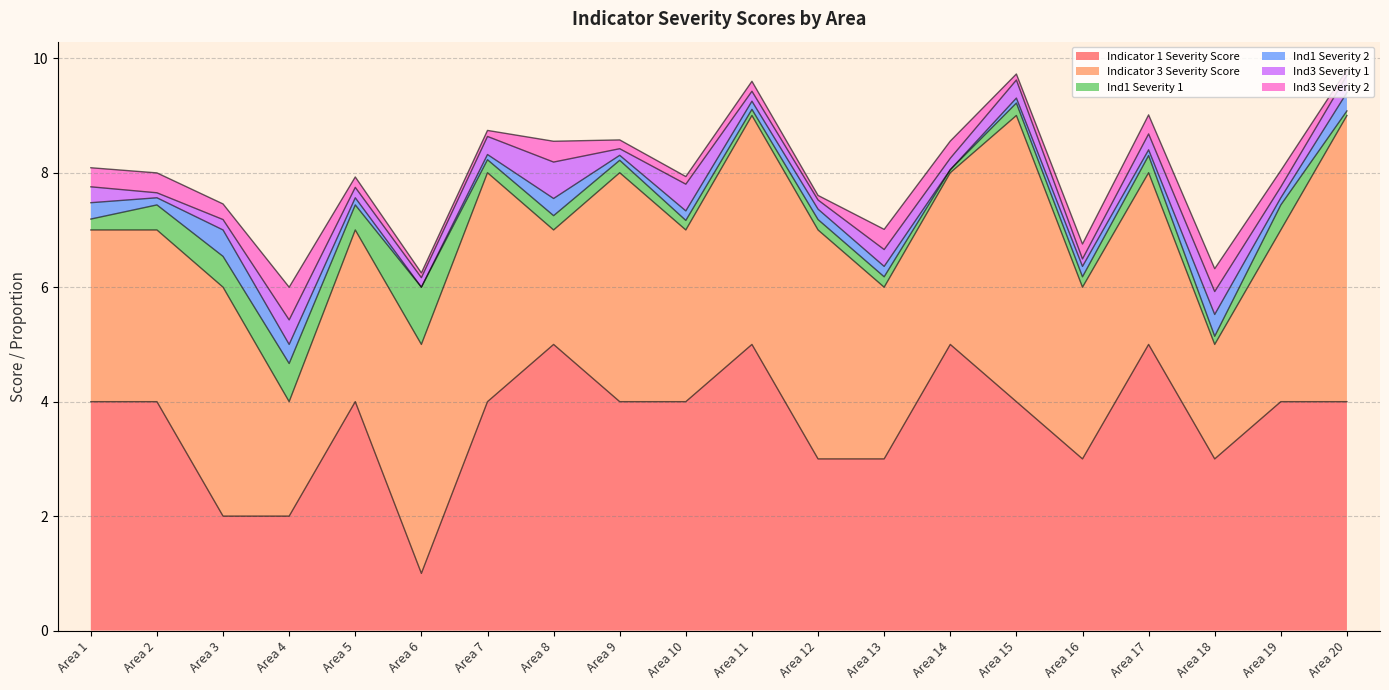

Which series has the widest spread of values?

Indicator 1 Severity Score